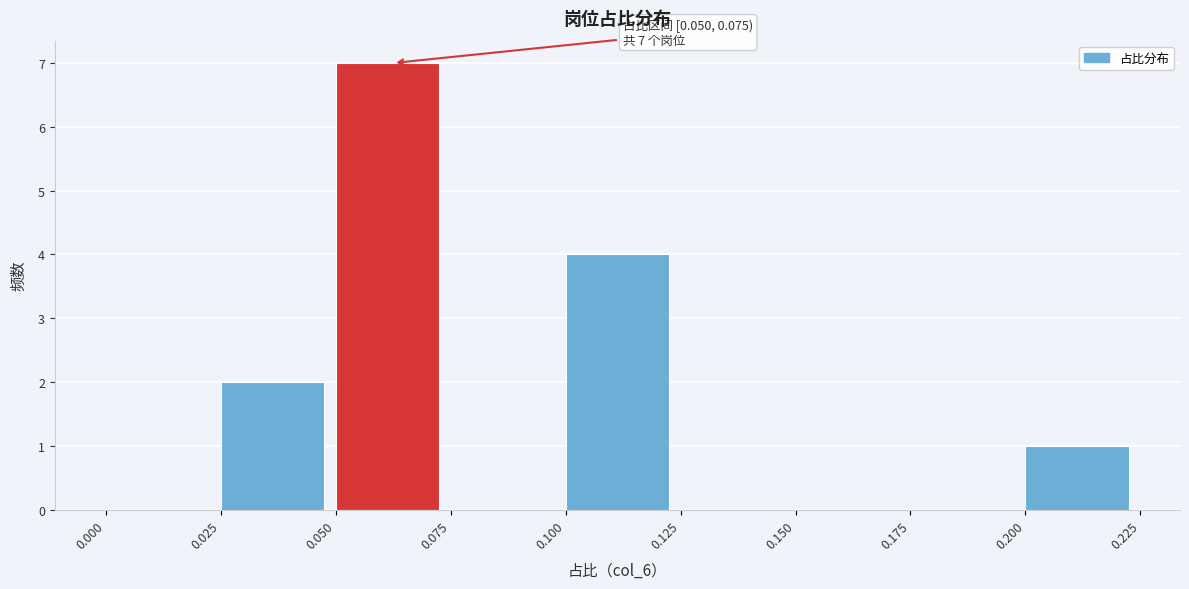

Over which range of the x-axis is the bar tallest?

0.050 to 0.075